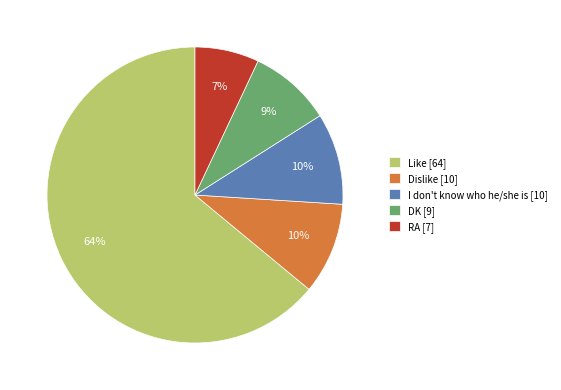

How many slices are in this pie chart?

5